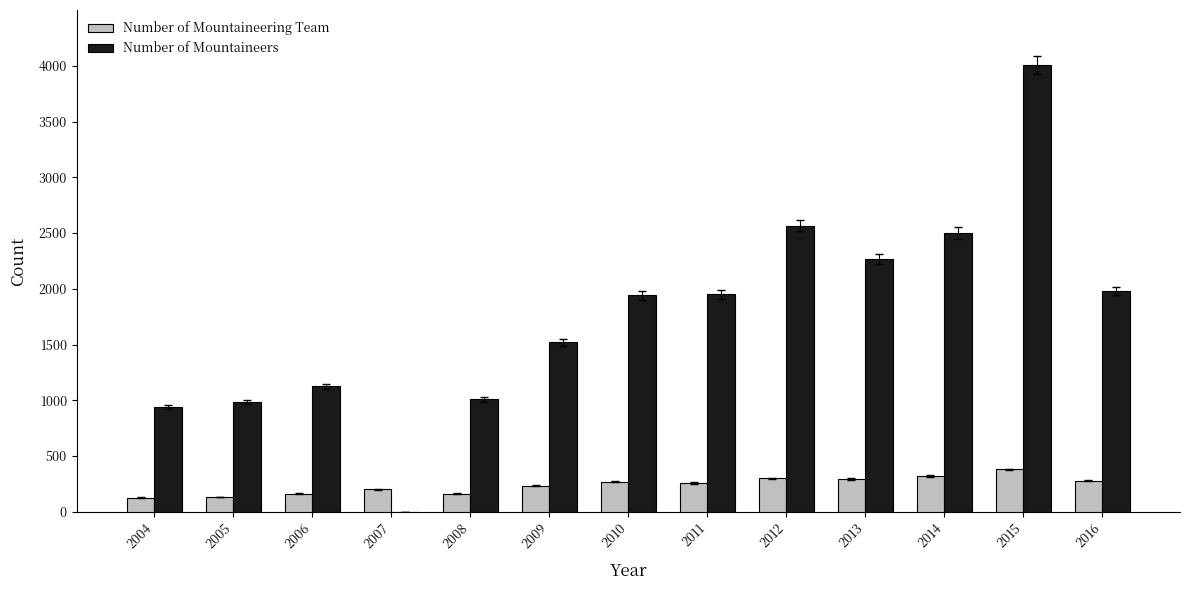

At which category is the sum across all series the highest?

2015